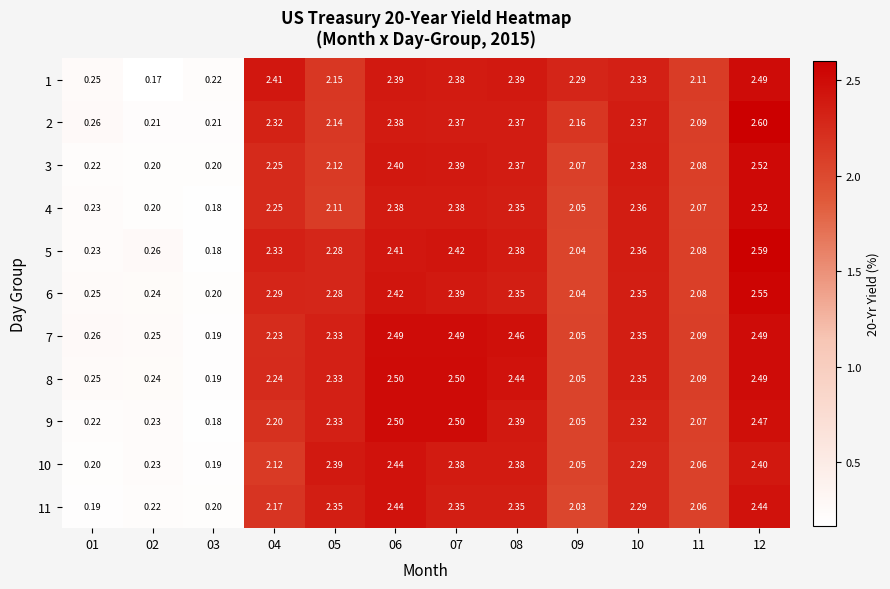

How many distinct data groups are displayed?

11